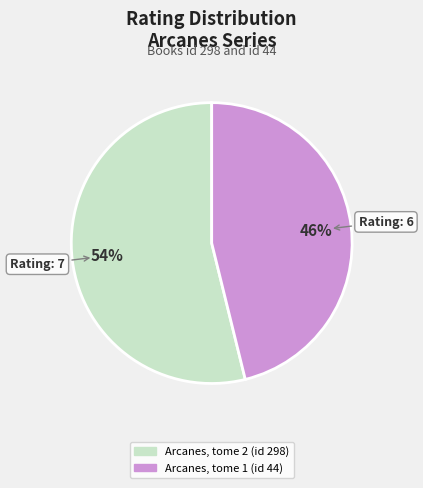

Count the number of slices in the pie.

2